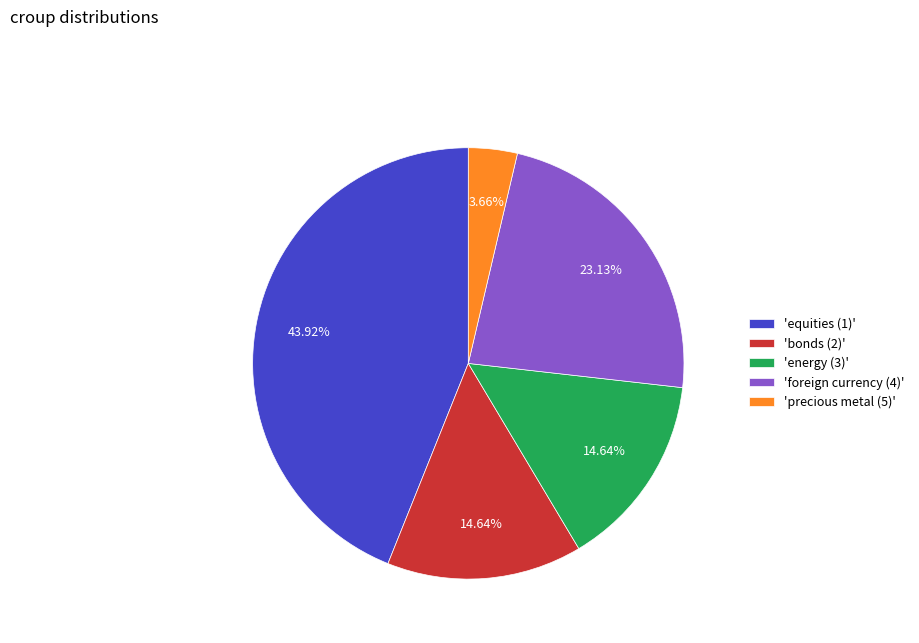

Which has a higher value, 'equities (1)' or 'foreign currency (4)'?

'equities (1)'